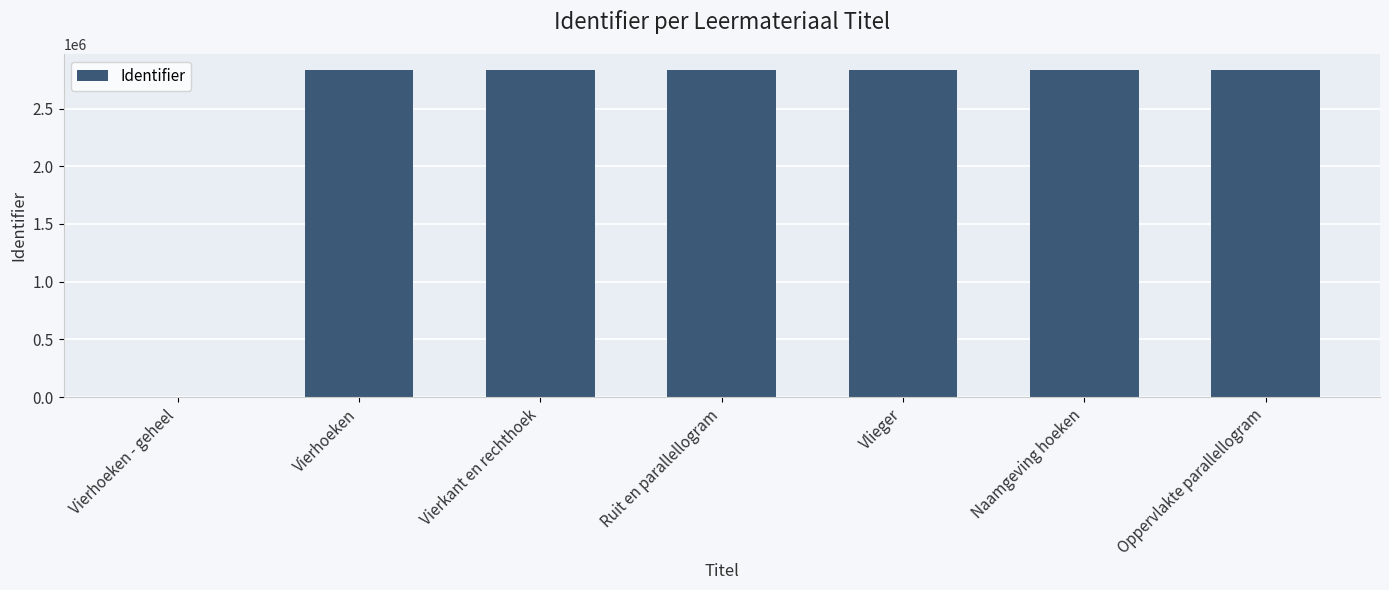

What is the change in value from Vierhoeken - geheel to Oppervlakte parallellogram?

+2831259